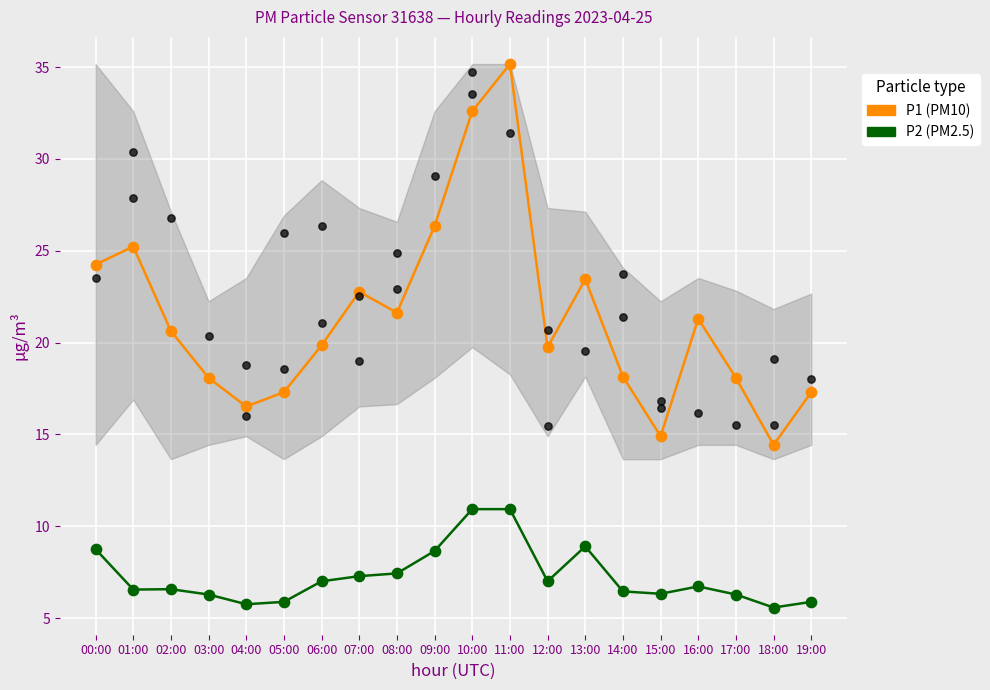

Which series has the largest total across all categories?

P1 (PM10)